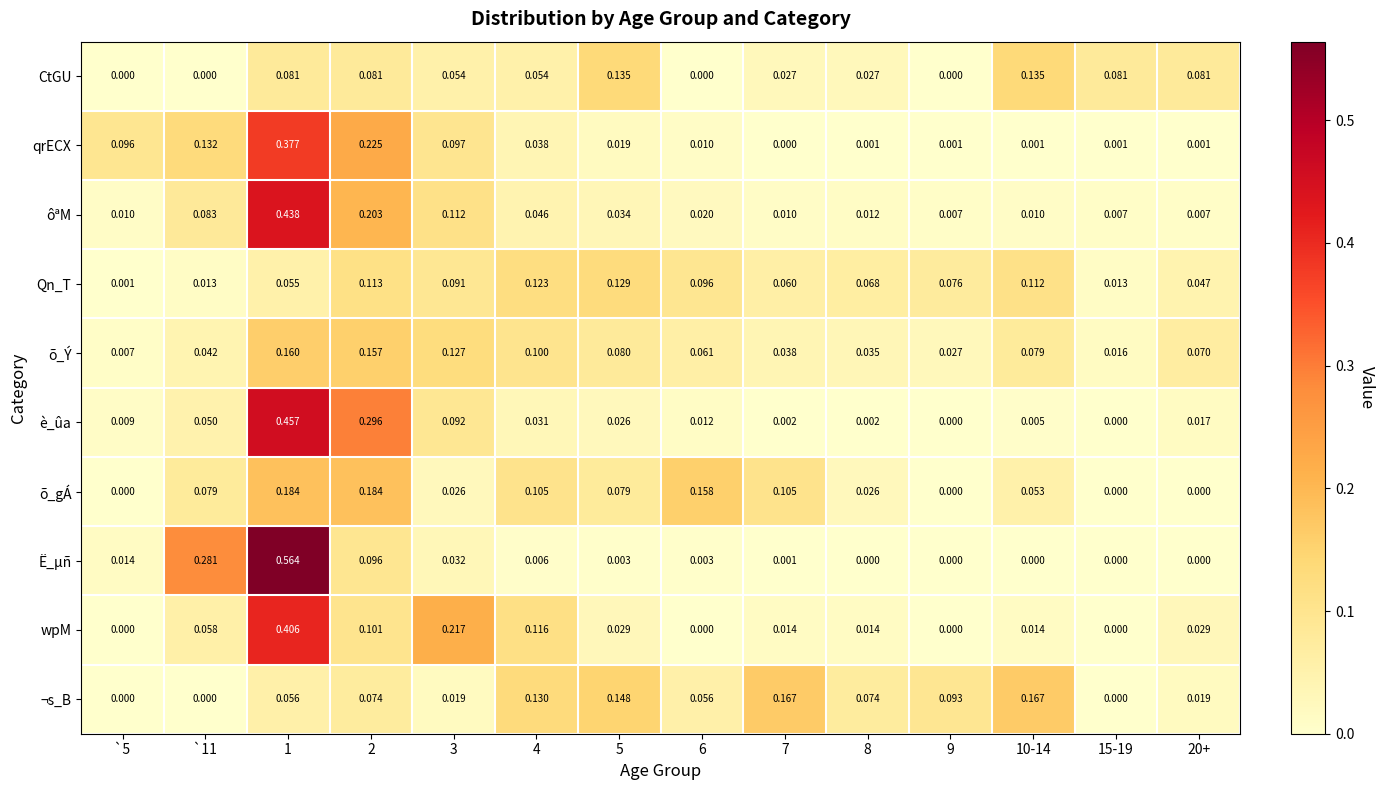

Rank the series by their maximum value, from lowest to highest.

Qn_T, CtGU, õ_Ý, ¬s_B, õ_gÁ, qrECX, wpM, ôªM, è_ûa, Ë_µñ